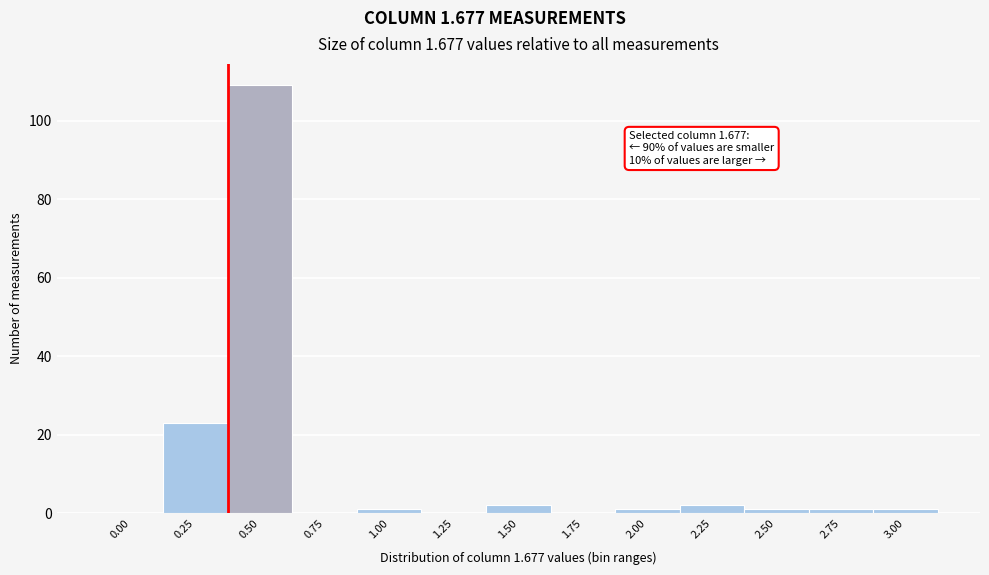

Reading left to right, transcribe all the data shown in this chart.

0.00=0	0.25=23	0.50=109	0.75=0	1.00=1	1.25=0	1.50=2	1.75=0	2.00=1	2.25=2	2.50=1	2.75=1	3.00=1